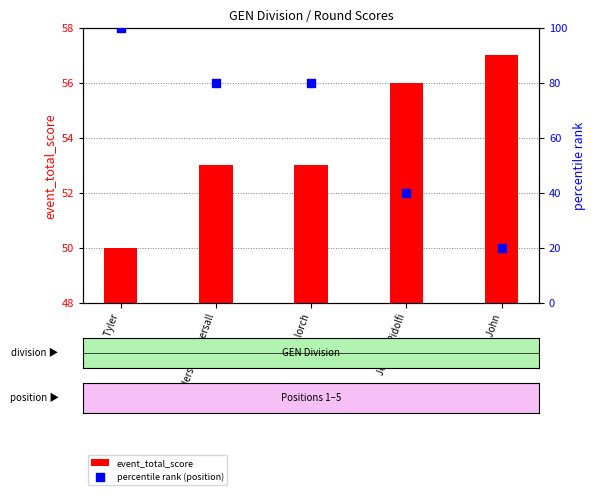

At how many categories does at least one series exceed 39?

5